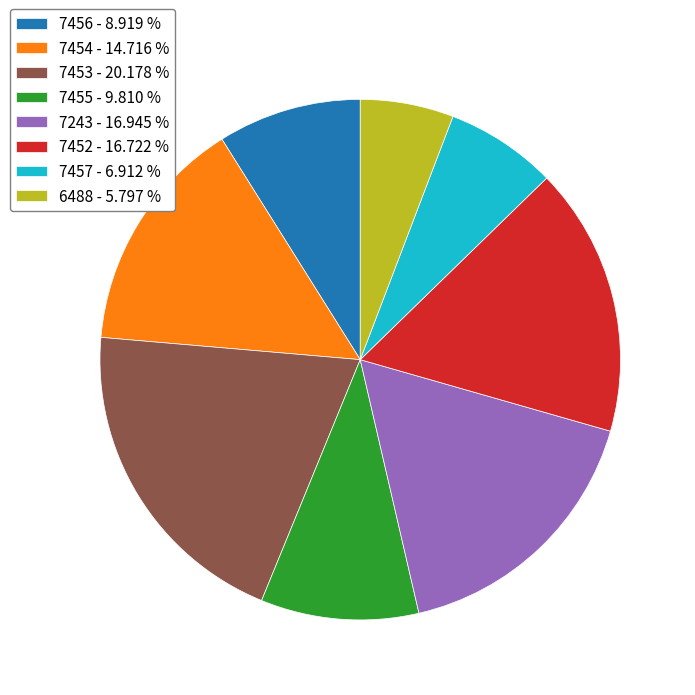

Is it true that 6488 is 6% of the pie?

True